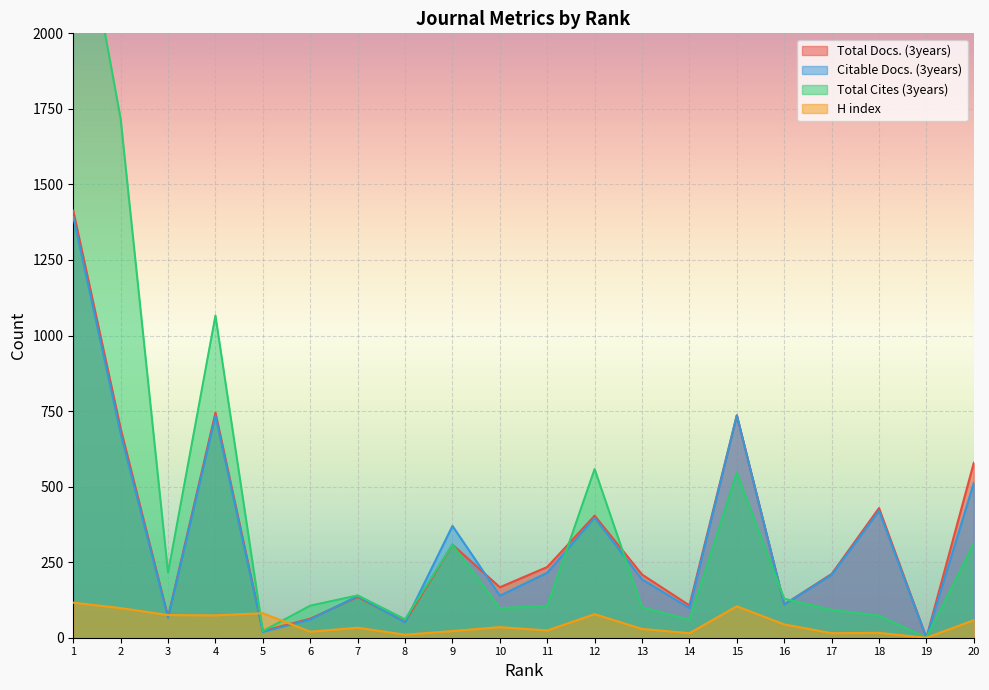

Reading left to right, transcribe all the data shown in this chart.

Total Docs. (3years): 1=1413	2=692	3=69	4=745	5=22	6=63	7=135	8=53	9=308	10=167	11=234	12=404	13=209	14=107	15=736	16=110	17=211	18=429	19=0	20=579
Citable Docs. (3years): 1=1393	2=676	3=66	4=734	5=19	6=60	7=138	8=51	9=370	10=139	11=215	12=397	13=193	14=98	15=736	16=110	17=208	18=420	19=0	20=512
Total Cites (3years): 1=2576	2=1717	3=215	4=1066	5=22	6=106	7=140	8=61	9=308	10=98	11=105	12=558	13=101	14=59	15=546	16=129	17=92	18=73	19=0	20=311
H index: 1=116	2=98	3=75	4=74	5=81	6=20	7=33	8=10	9=22	10=35	11=24	12=78	13=29	14=15	15=104	16=44	17=15	18=16	19=0	20=58